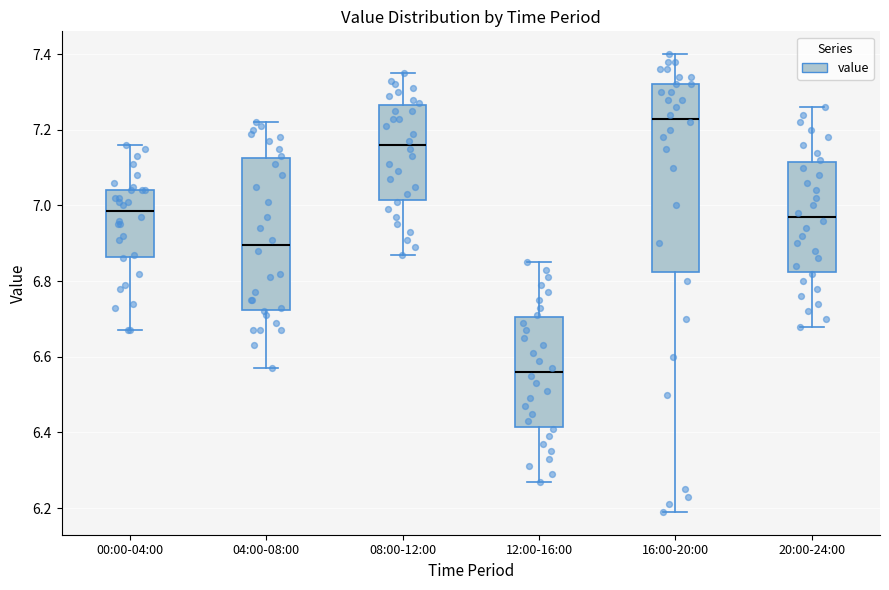

Which box has the highest median line?

16:00-20:00